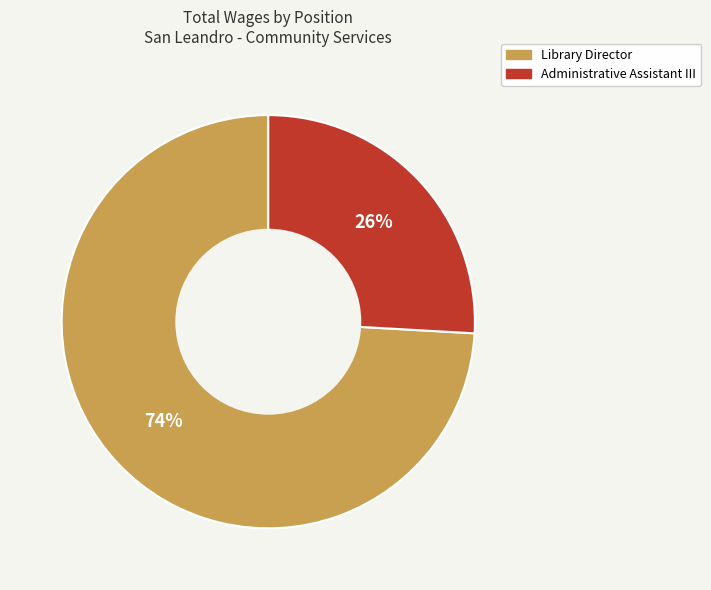

Which has a higher value, Library Director or Administrative Assistant III?

Library Director